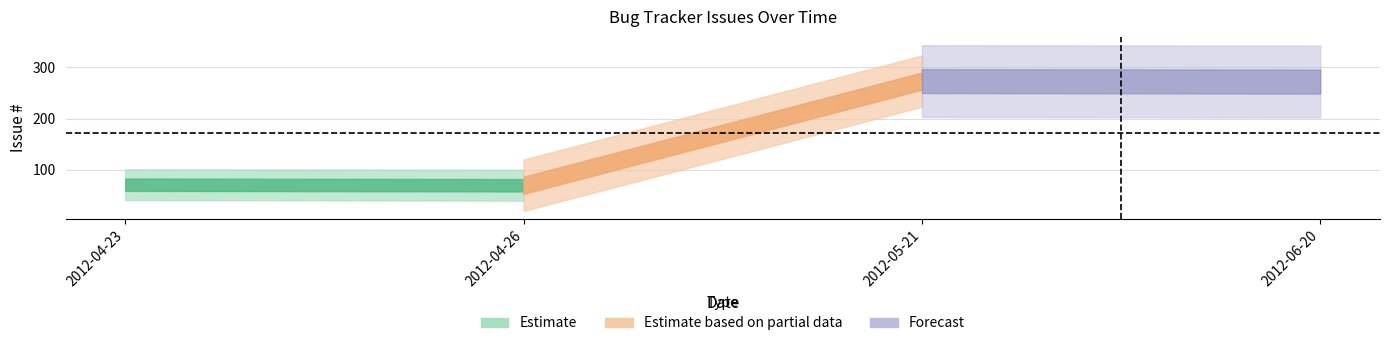

What is the difference between the values at 2012-04-26 and 2012-05-21?

203